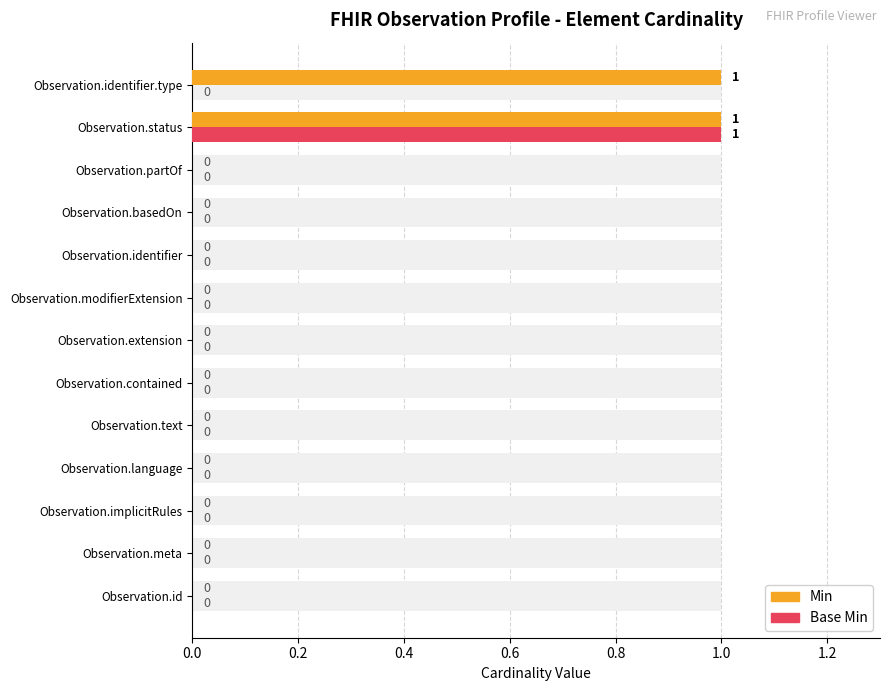

What are all the series names shown in the legend?

Min, Base Min